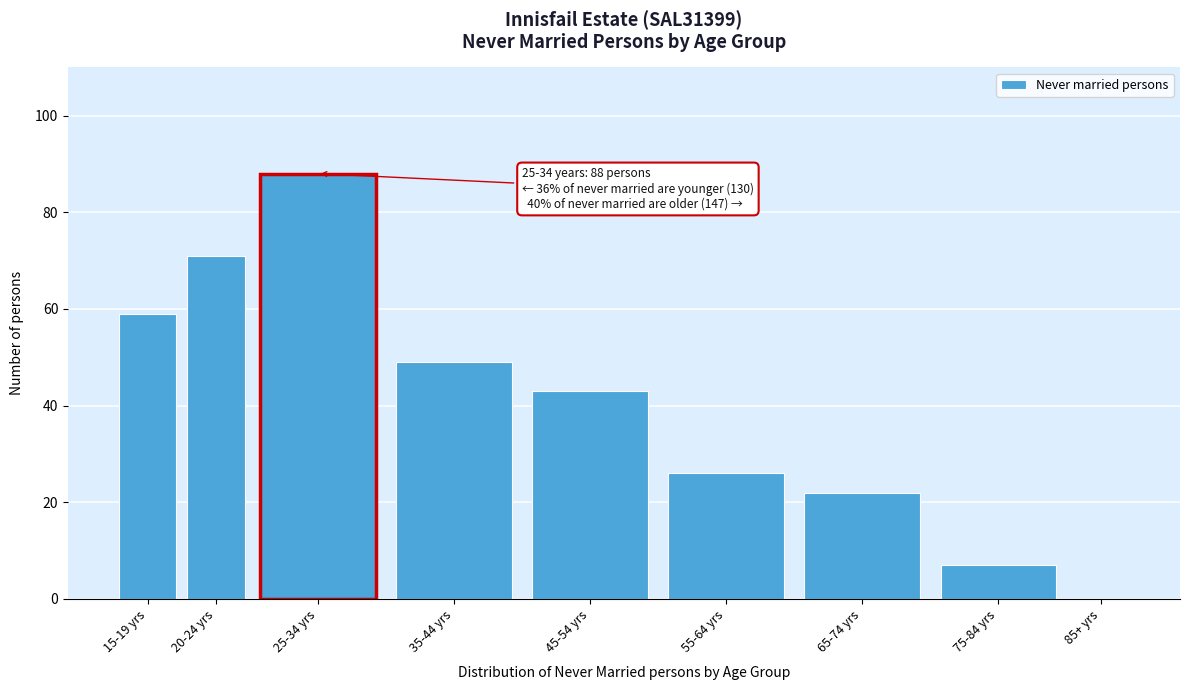

Reading right to left, list all the values displayed in this chart.

85+ yrs=0	75-84 yrs=7	65-74 yrs=22	55-64 yrs=26	45-54 yrs=43	35-44 yrs=49	25-34 yrs=88	20-24 yrs=71	15-19 yrs=59